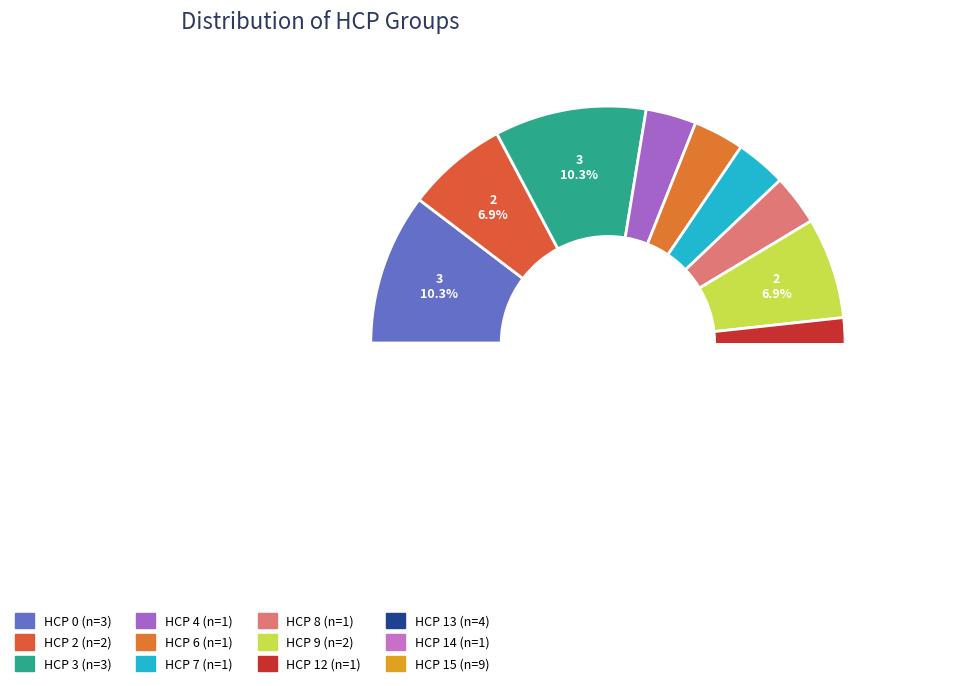

To the nearest percent, what percentage of the pie is HCP 9?

7%